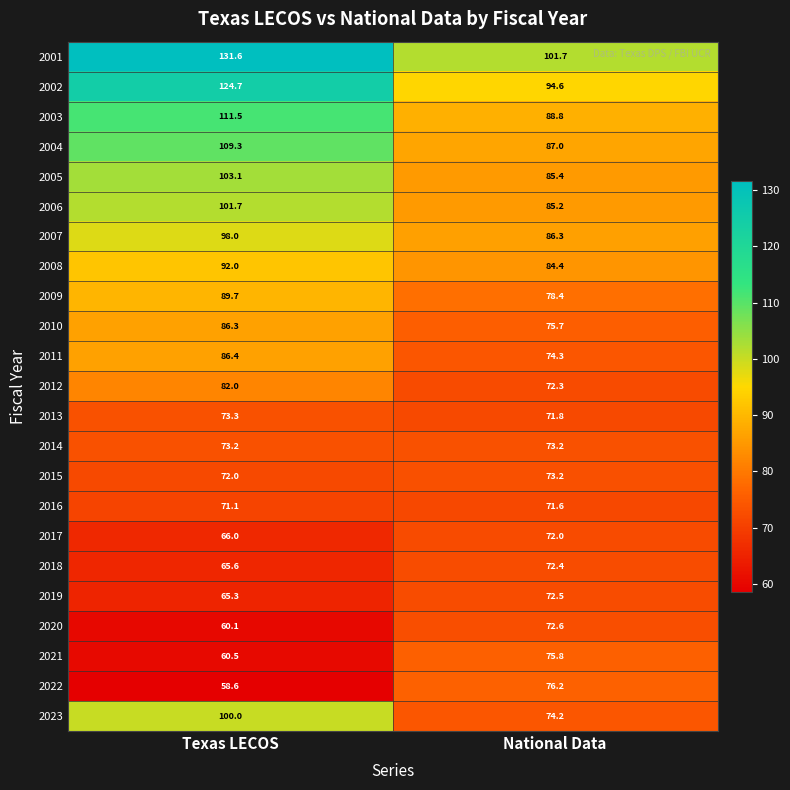

How many values in the 2021 series are below 75?

1